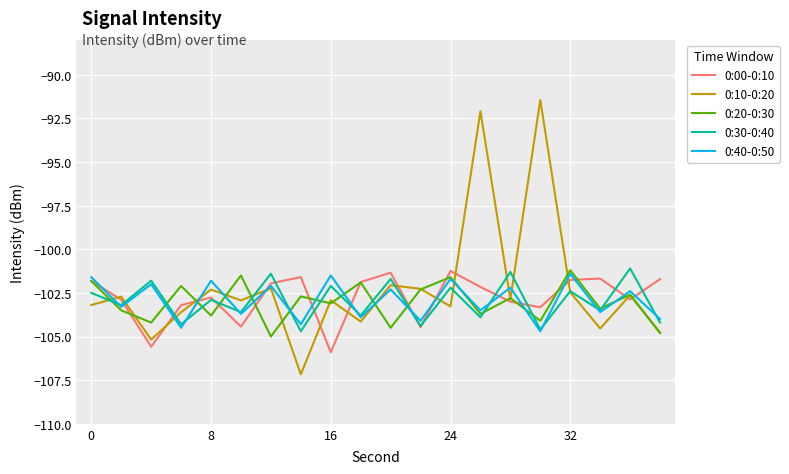

What is the difference between the second highest and second lowest values in the 0:40-0:50 series?

3.0